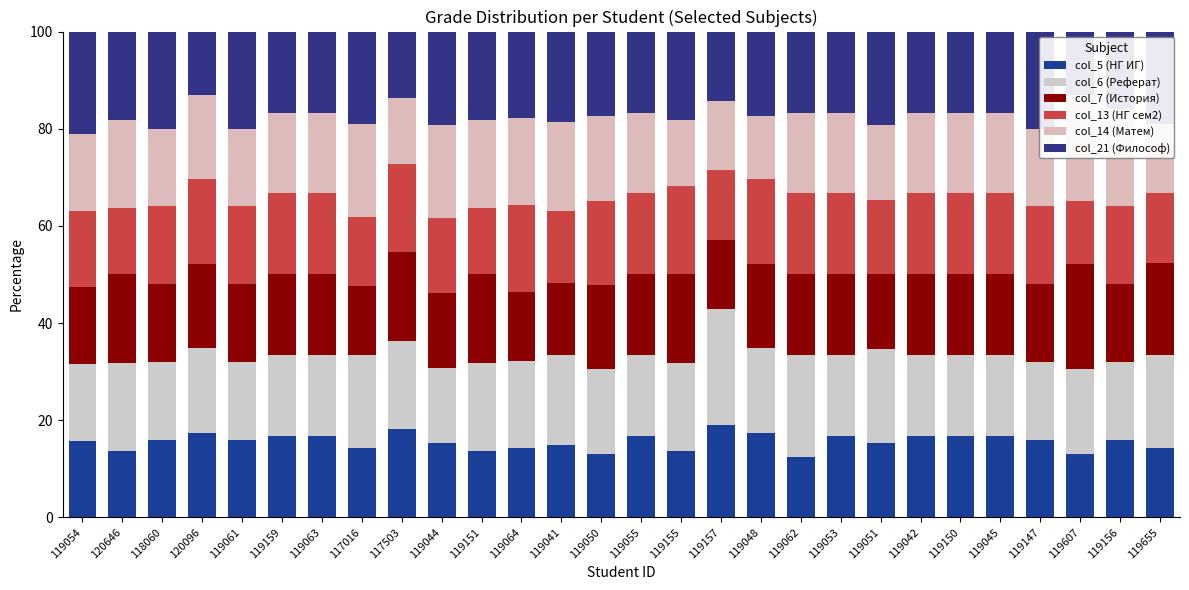

The col_21 (Философ) series shows 16.7 at 119045. True or false?

True